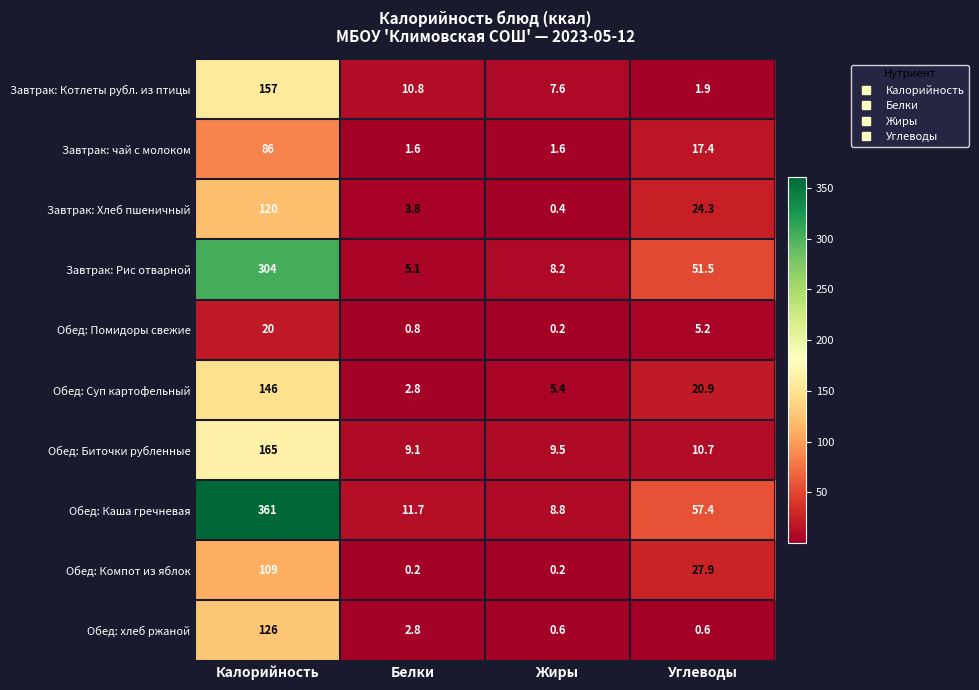

What is the average value of the Завтрак: Рис отварной series?

92.2